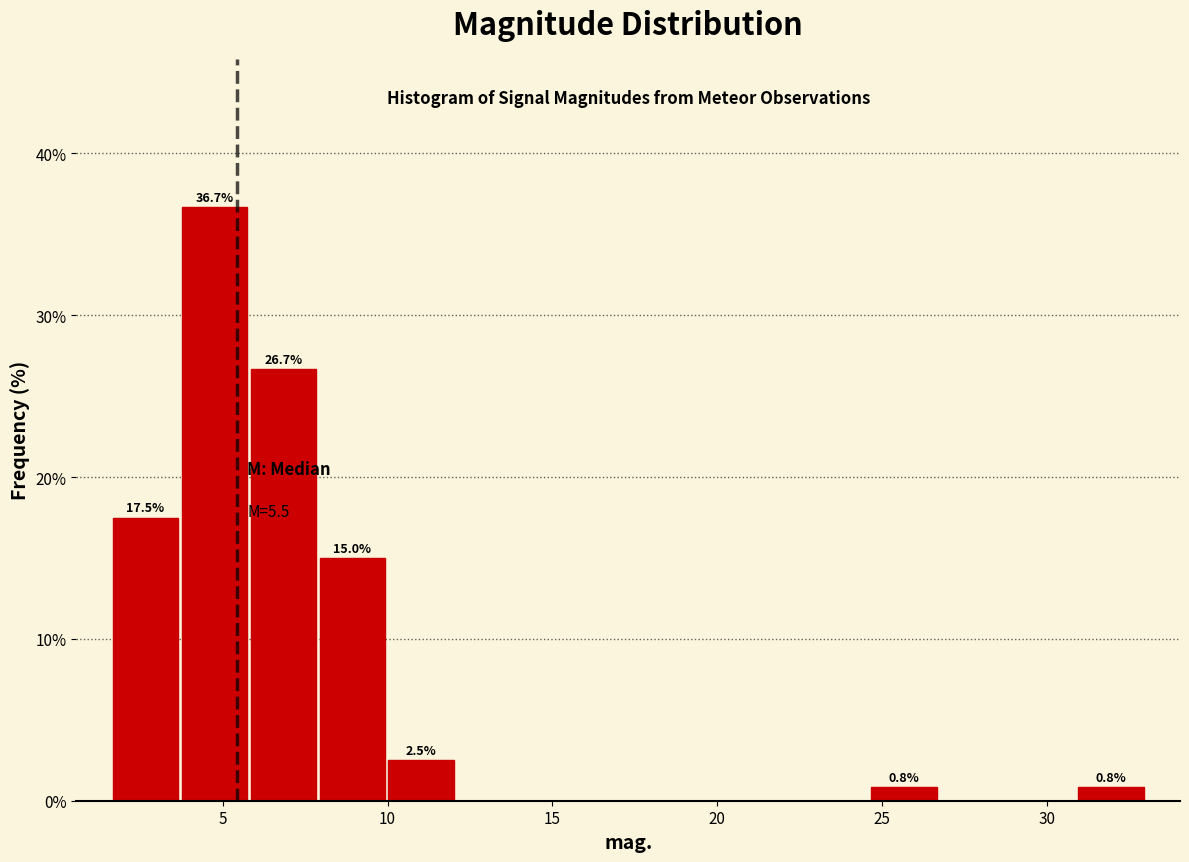

Which range on the x-axis has the tallest bar?

3.5 to 6.0